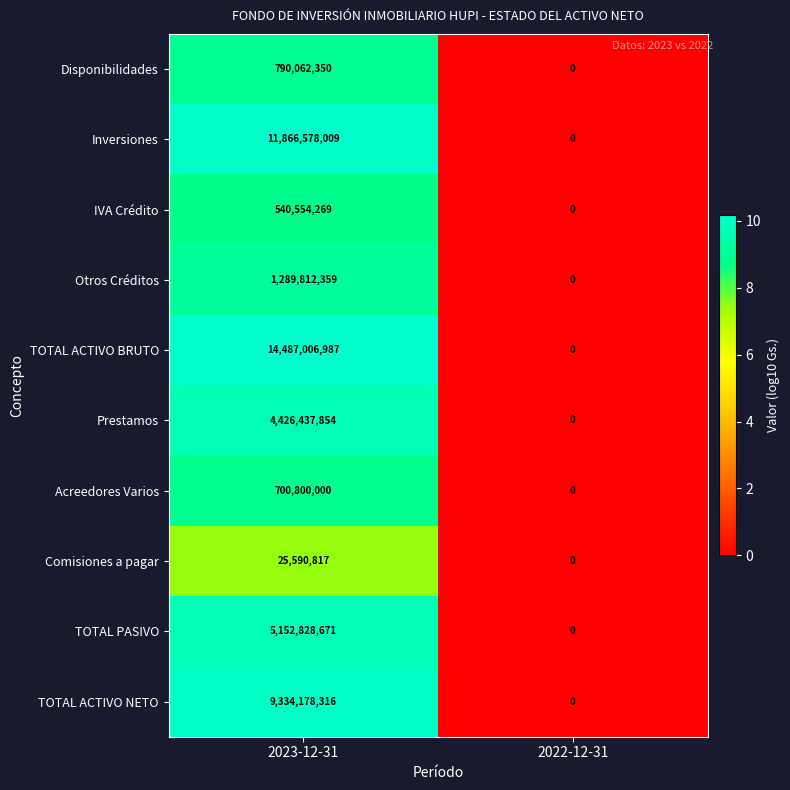

Reading right to left, transcribe all the data shown in this chart.

Disponibilidades: 2022-12-31=0	2023-12-31=790062350
Inversiones: 2022-12-31=0	2023-12-31=11866578009
IVA Crédito: 2022-12-31=0	2023-12-31=540554269
Otros Créditos: 2022-12-31=0	2023-12-31=1289812359
TOTAL ACTIVO BRUTO: 2022-12-31=0	2023-12-31=14487006987
Prestamos: 2022-12-31=0	2023-12-31=4426437854
Acreedores Varios: 2022-12-31=0	2023-12-31=700800000
Comisiones a pagar: 2022-12-31=0	2023-12-31=25590817
TOTAL PASIVO: 2022-12-31=0	2023-12-31=5152828671
TOTAL ACTIVO NETO: 2022-12-31=0	2023-12-31=9334178316